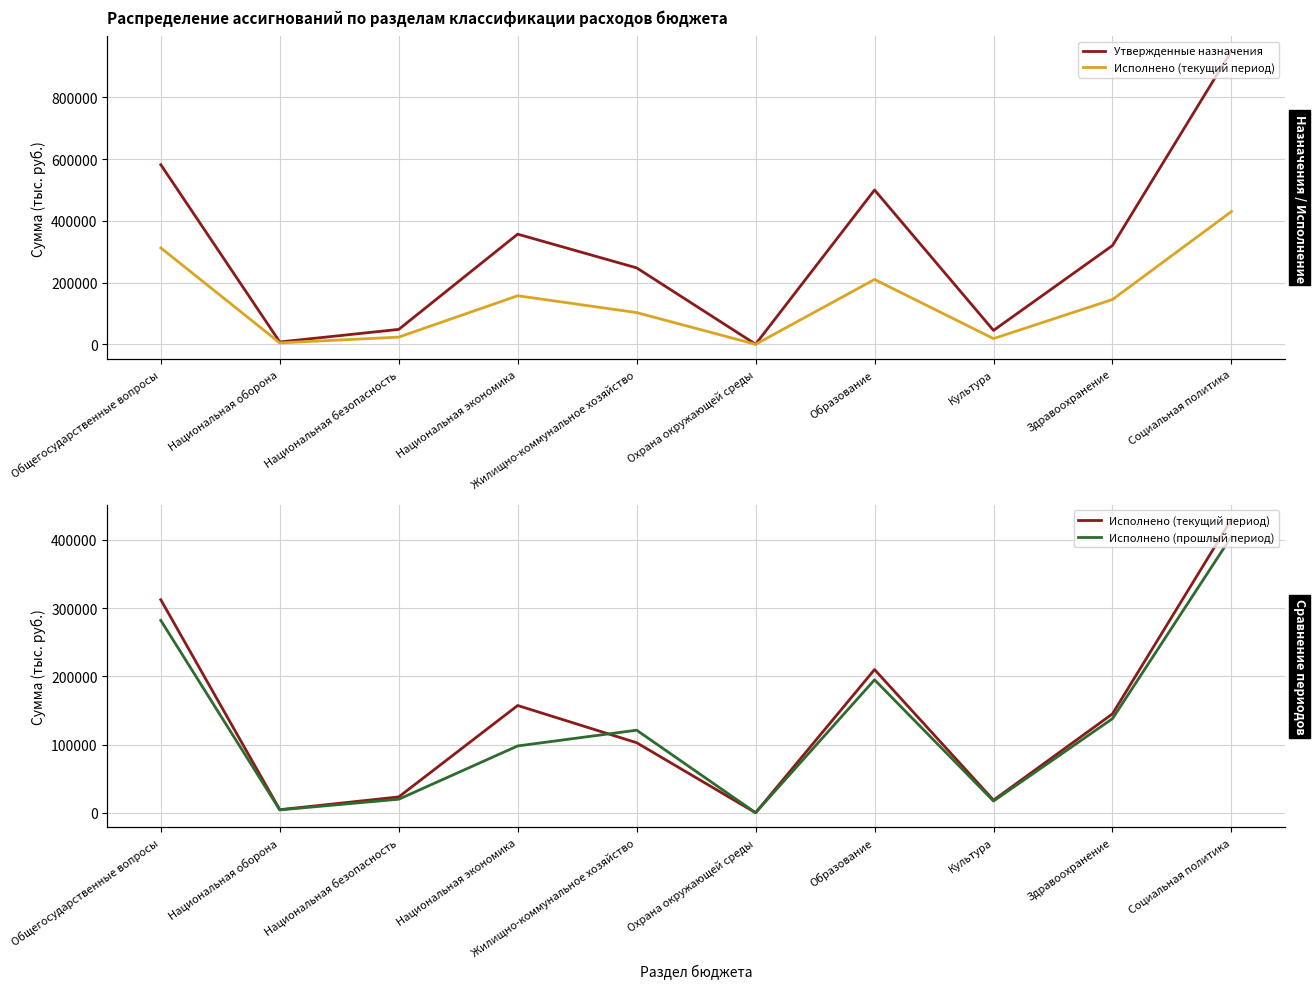

What are all the series names shown in the legend?

Утвержденные назначения, Исполнено (текущий период), Исполнено (прошлый период)